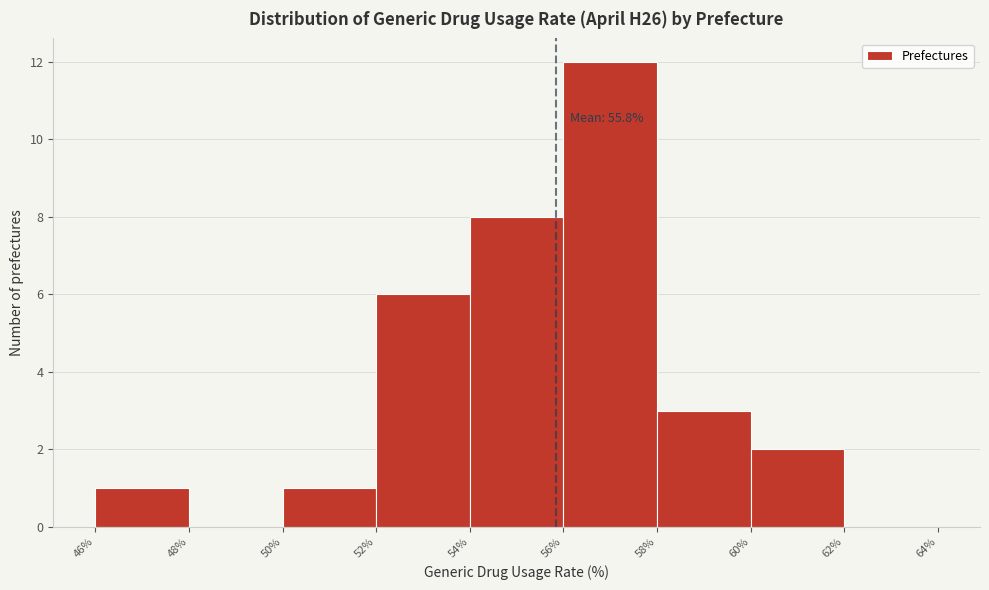

Which range on the x-axis has the tallest bar?

56% to 58%